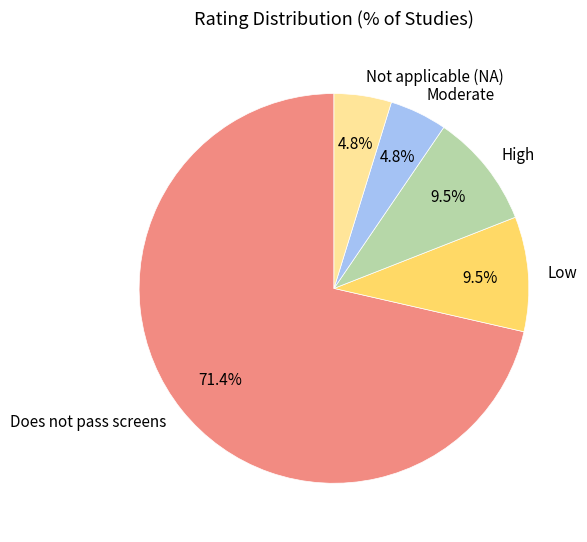

To the nearest percent, what percentage of the pie is Moderate?

5%